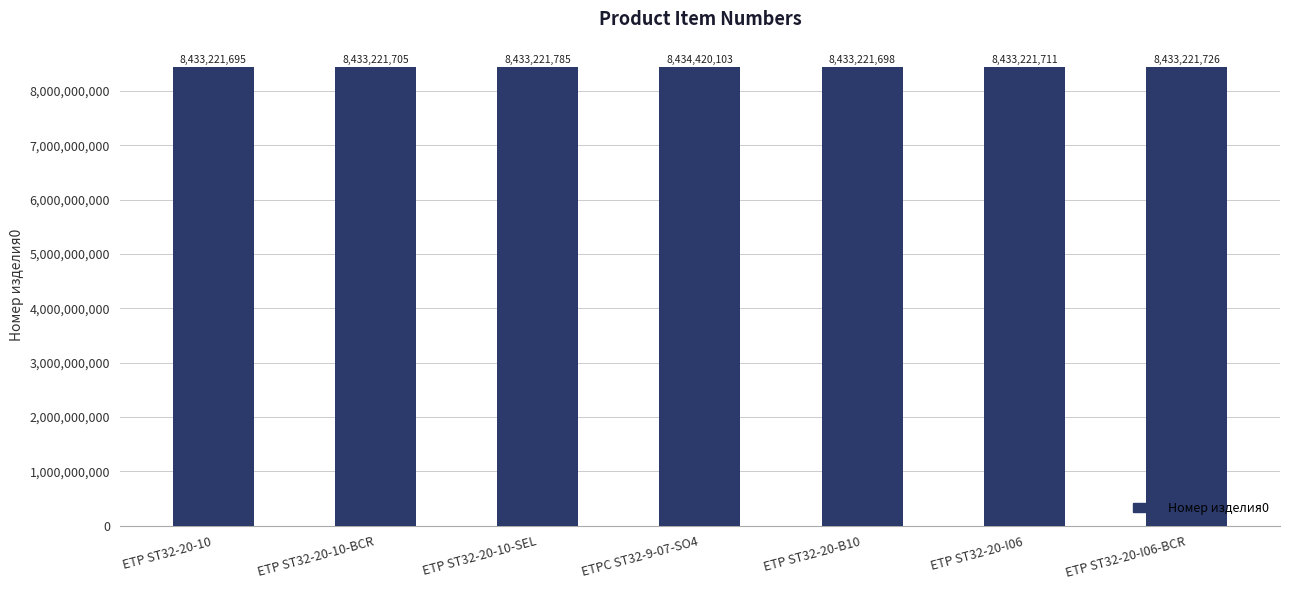

What is the ratio of the value at ETPC ST32-9-07-SO4 to the value at ETP ST32-20-I06?

1.0